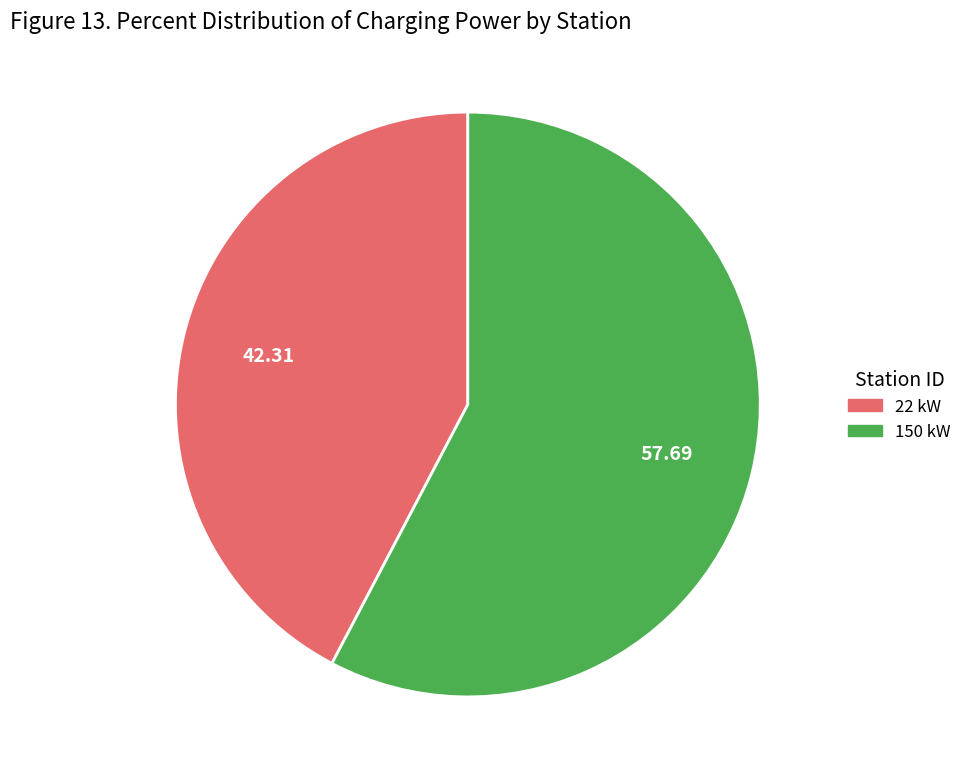

How many segments does this pie chart have?

2